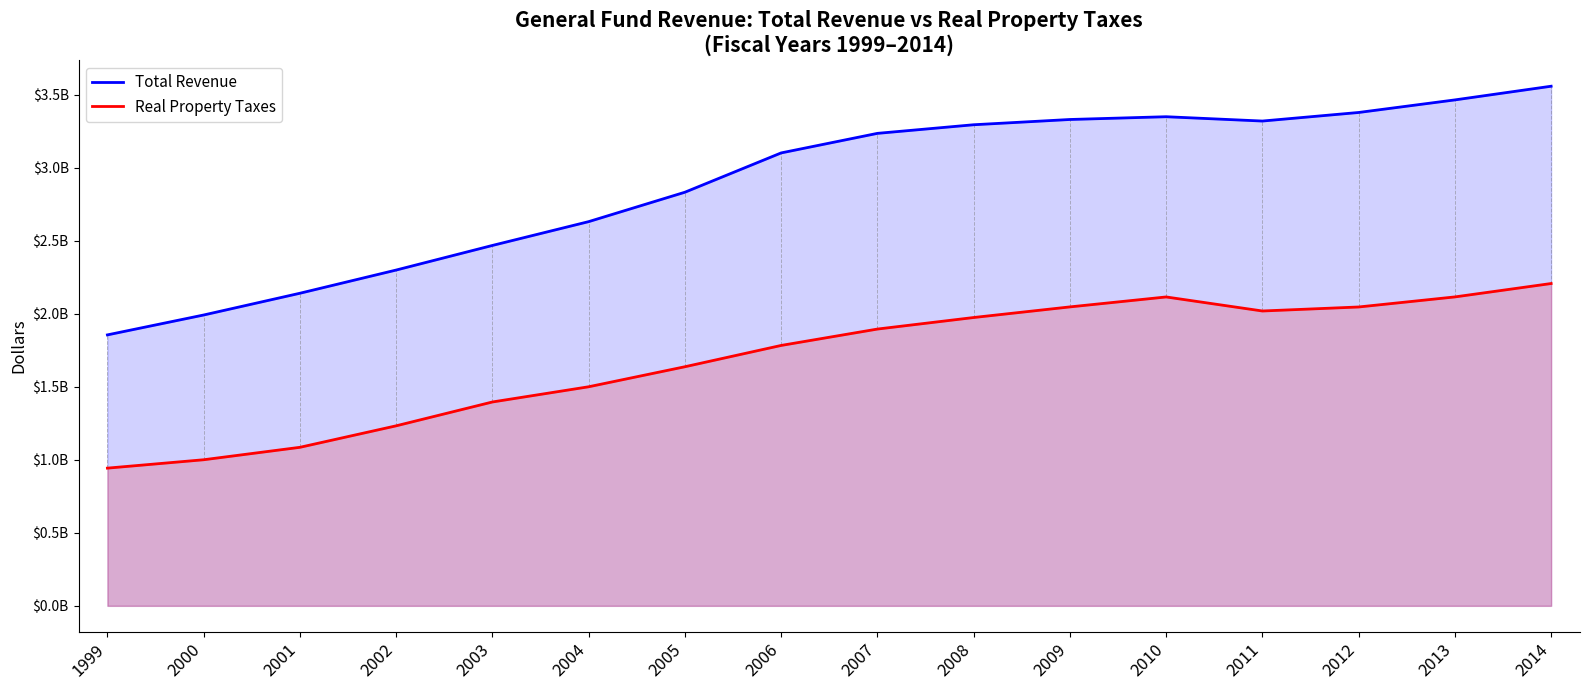

What is the approximate value of Real Property Taxes at 2003, to the nearest 50?

1396533650